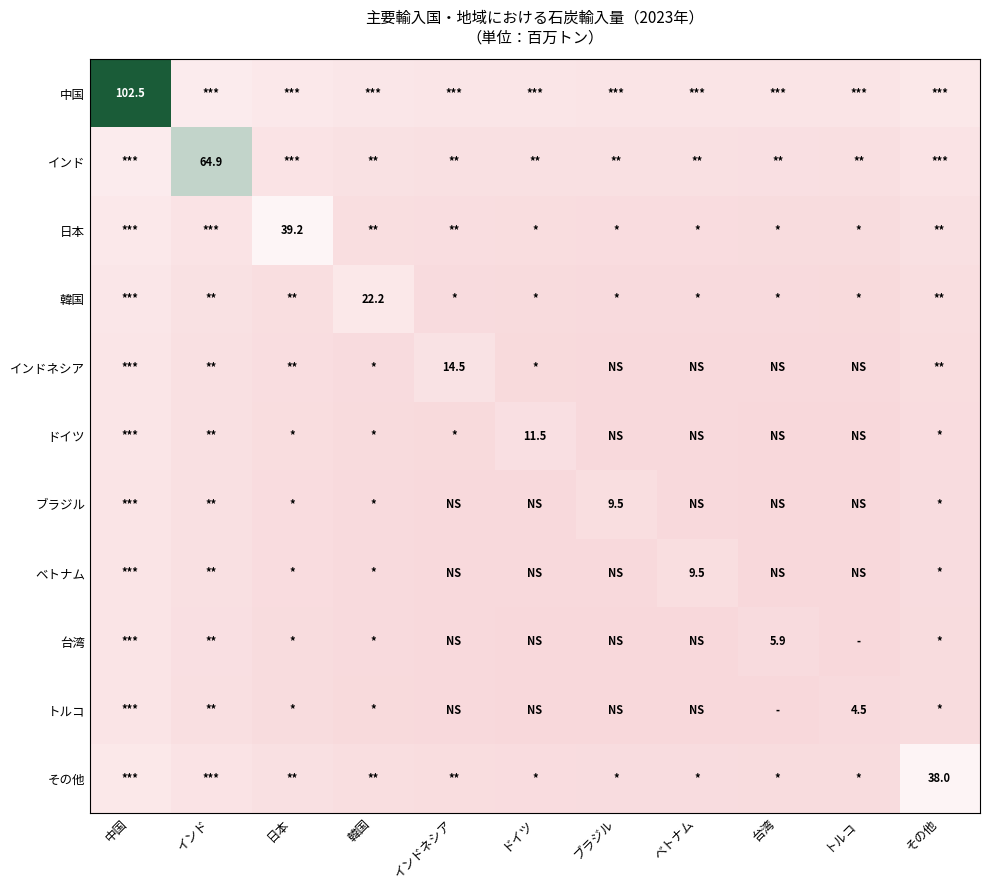

At which category is the sum across all series the highest?

中国